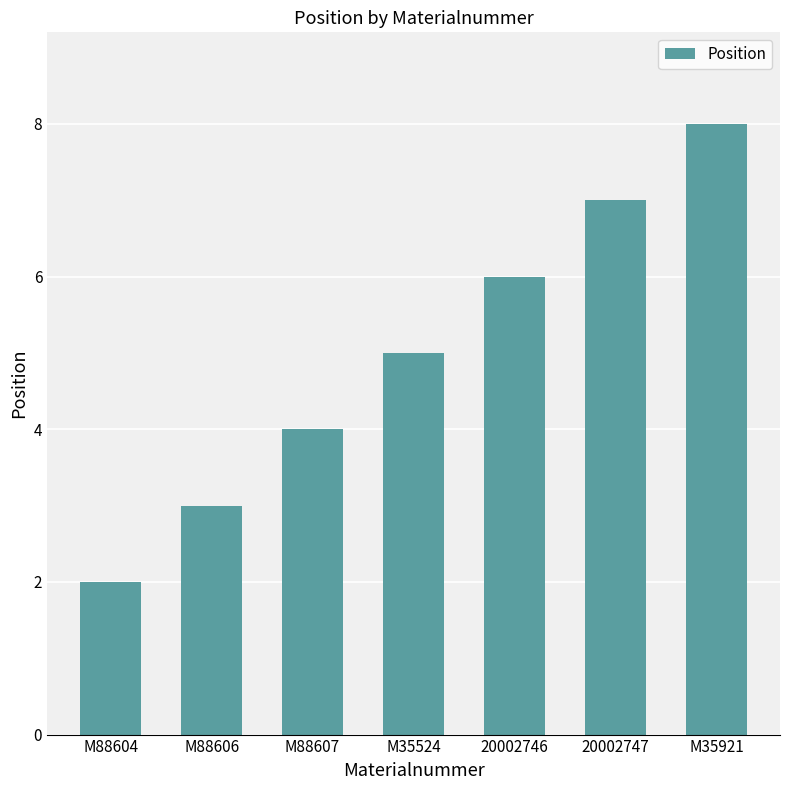

What is the average value?

5